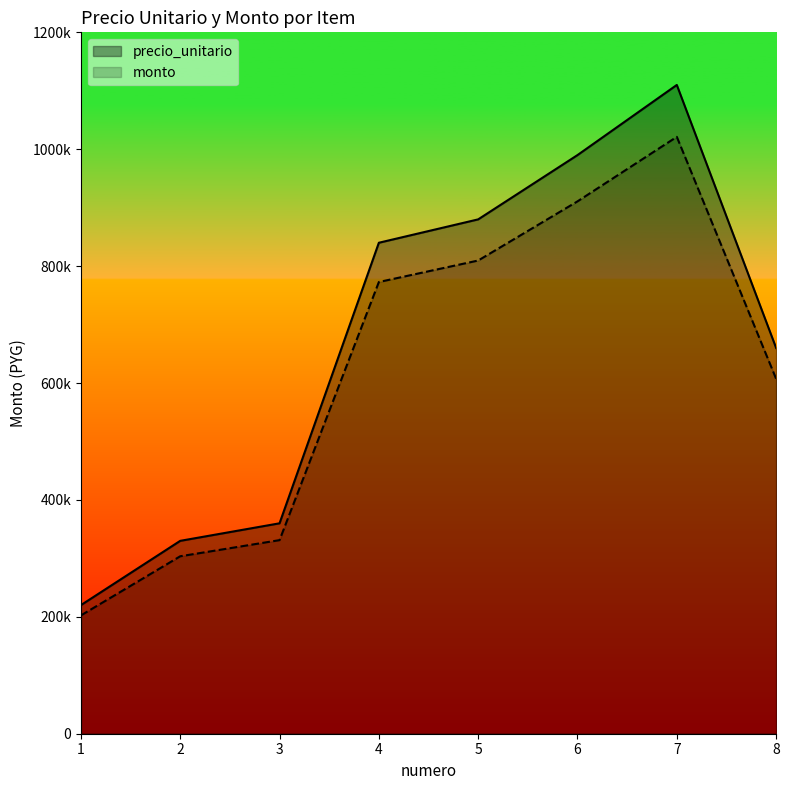

How many data points does each series have?

8